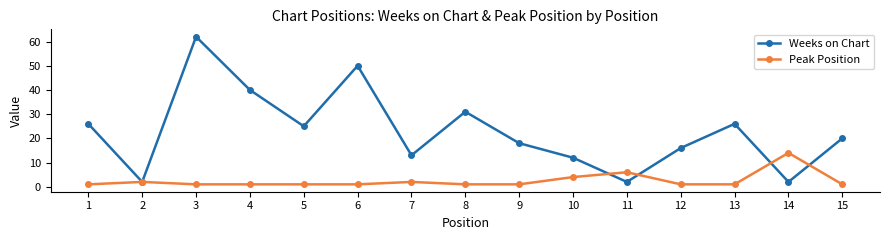

The value of Peak Position at 13 is 1. True or false?

True